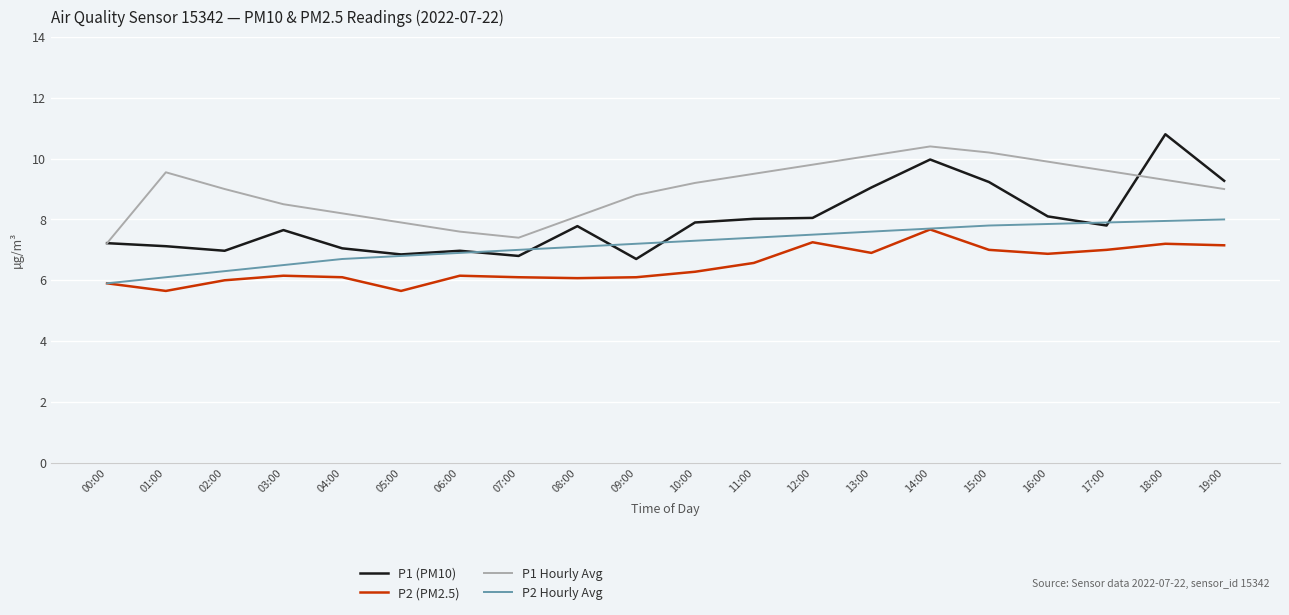

What position from the right is 14:00?

6